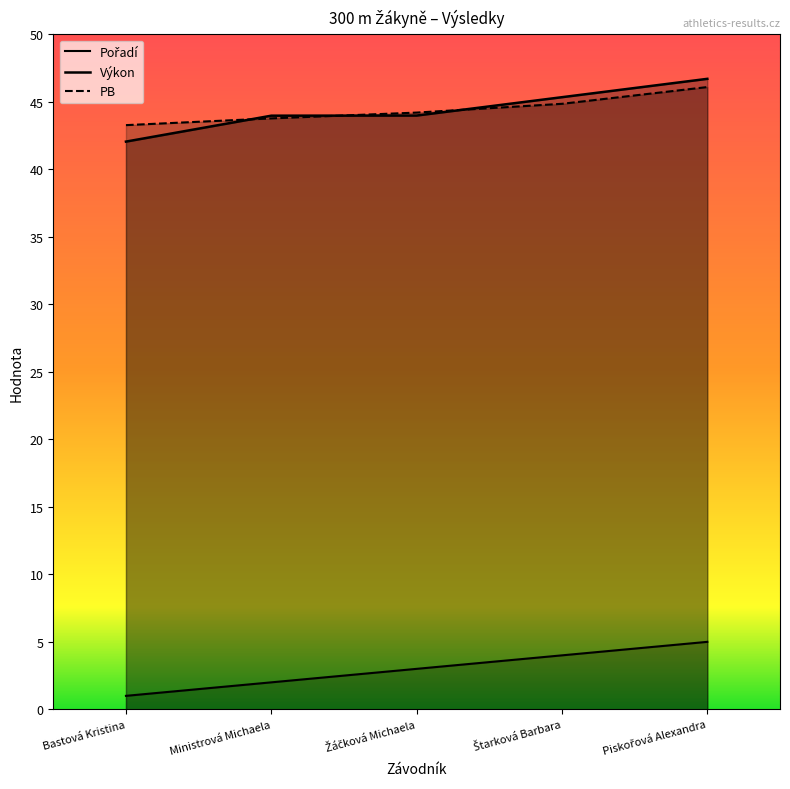

At which label does Výkon reach its peak?

Piskořová Alexandra